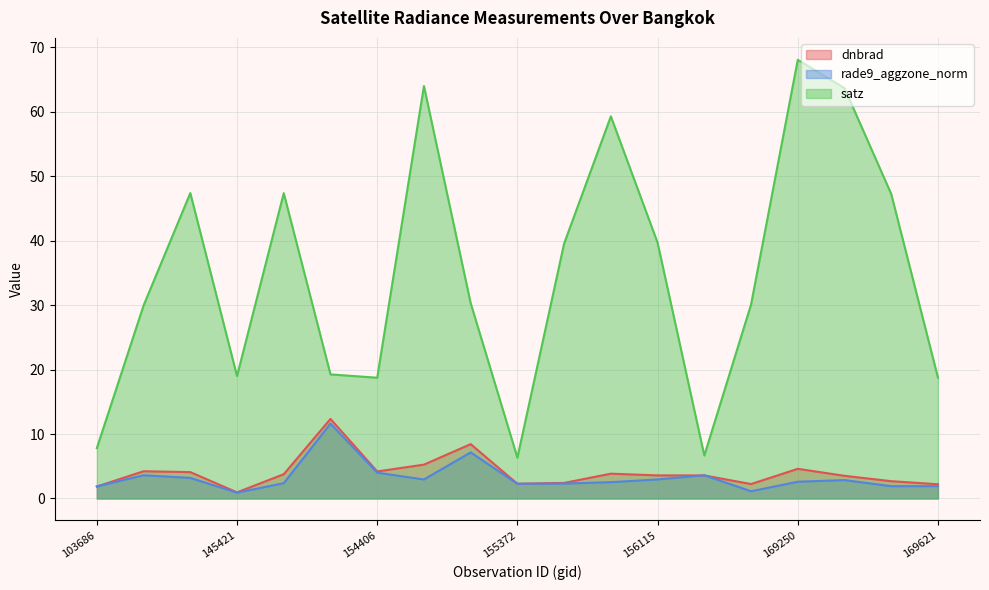

How many intersections are there between dnbrad and rade9_aggzone_norm?

3